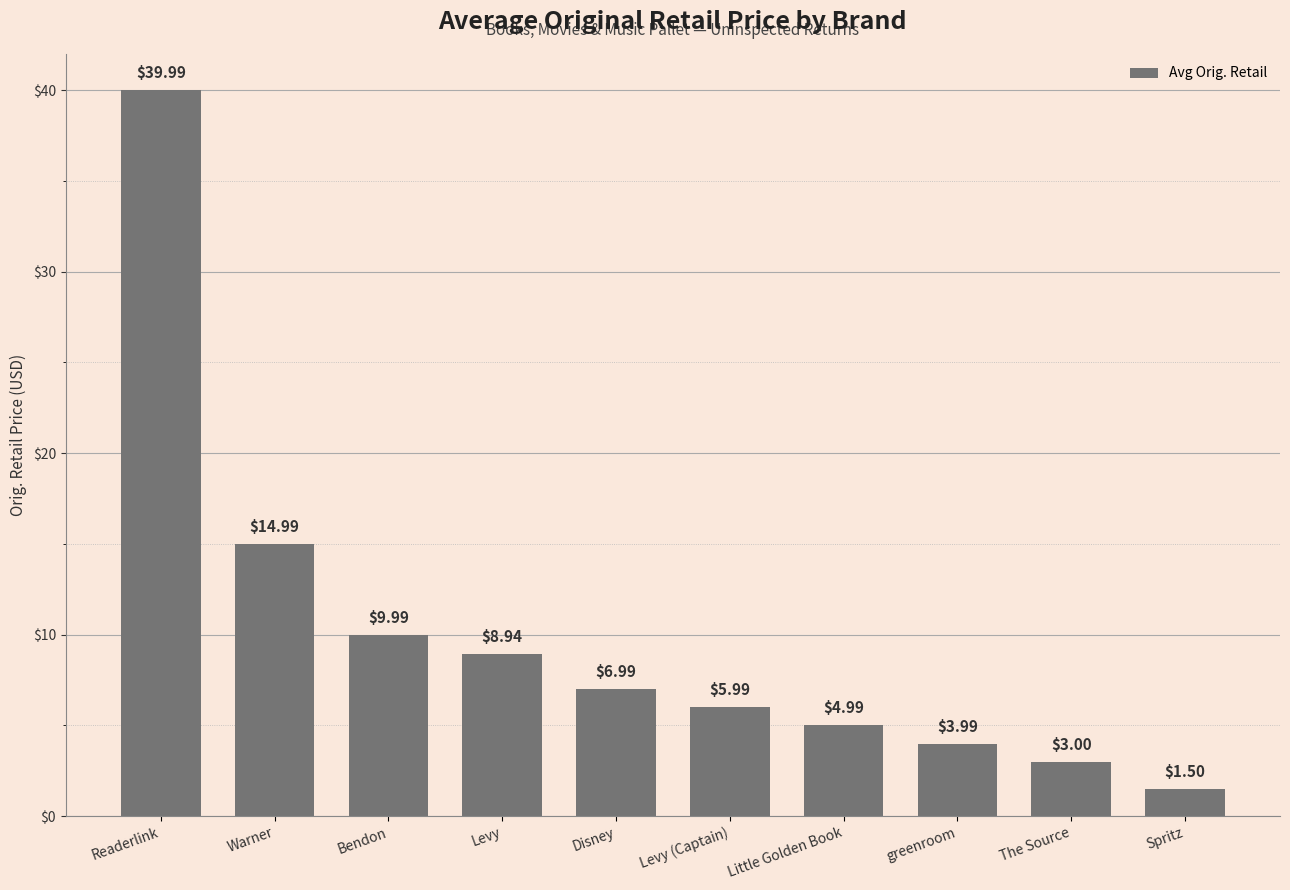

What value does the data have at The Source?

3.0